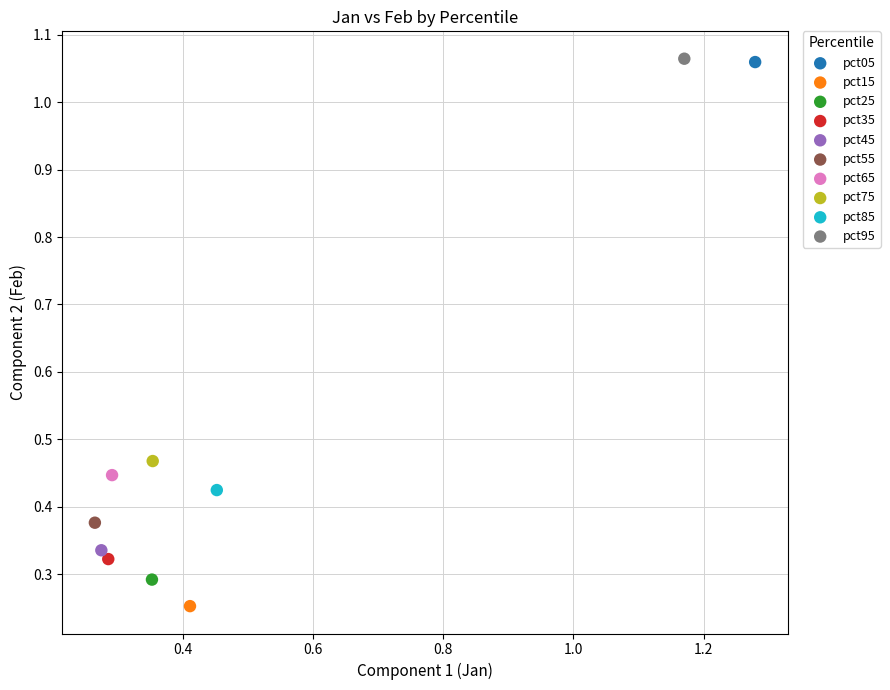

What are all the series names shown in the legend?

pct05, pct15, pct25, pct35, pct45, pct55, pct65, pct75, pct85, pct95